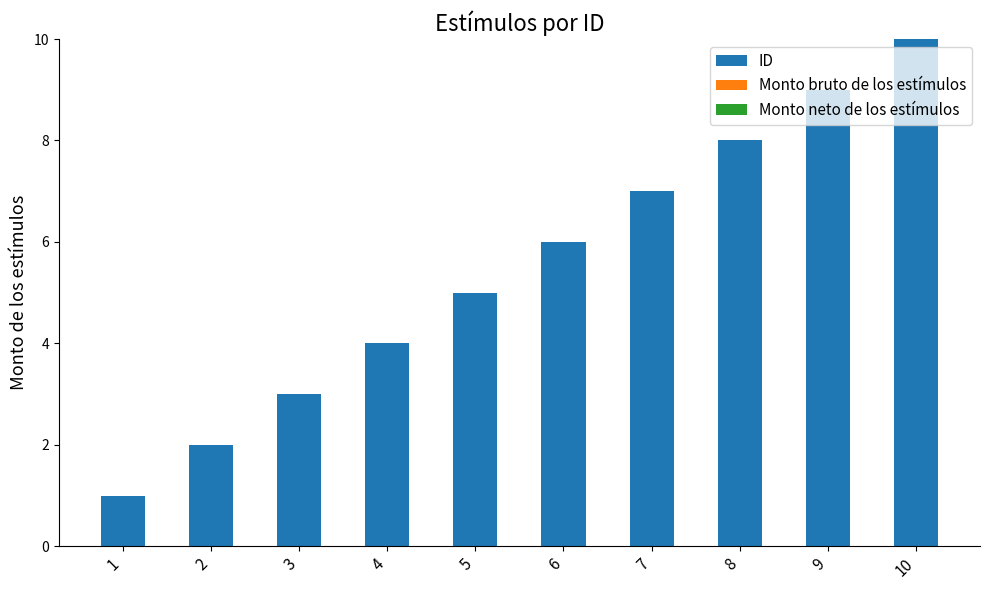

List the labels in order of value, smallest first.

1, 2, 3, 4, 5, 6, 7, 8, 9, 10